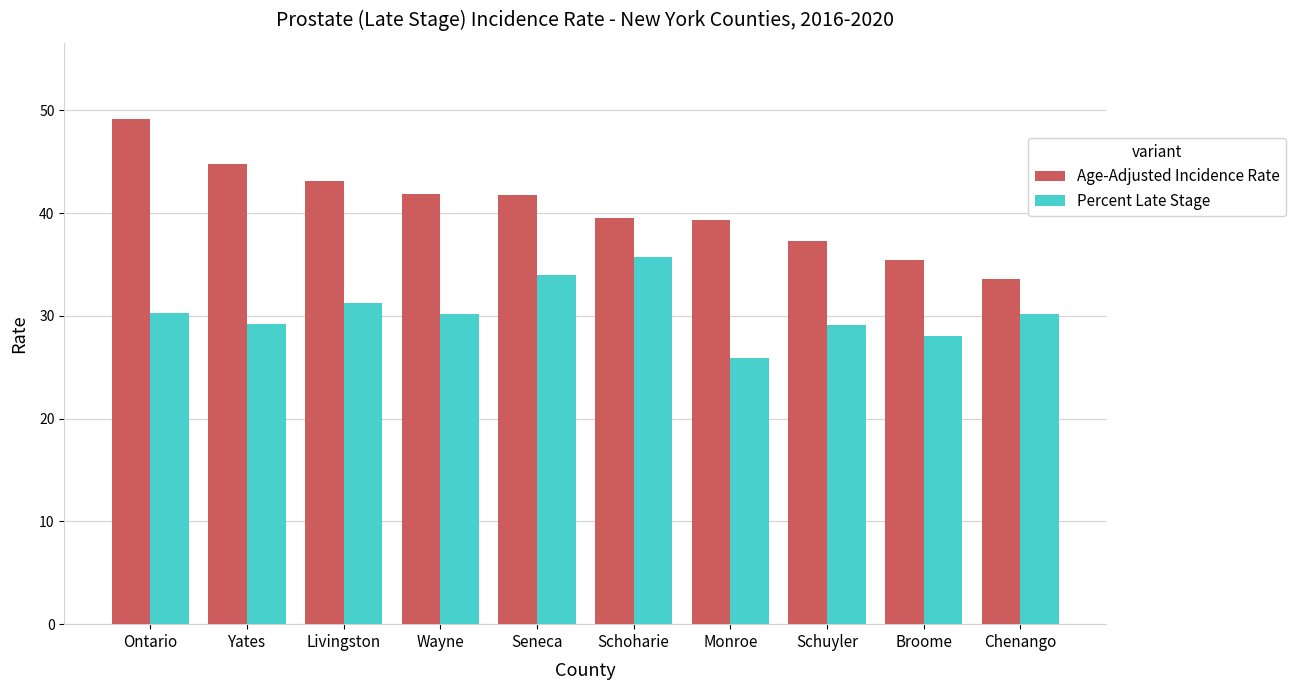

What is the label of the 3rd bar from the left?

Livingston